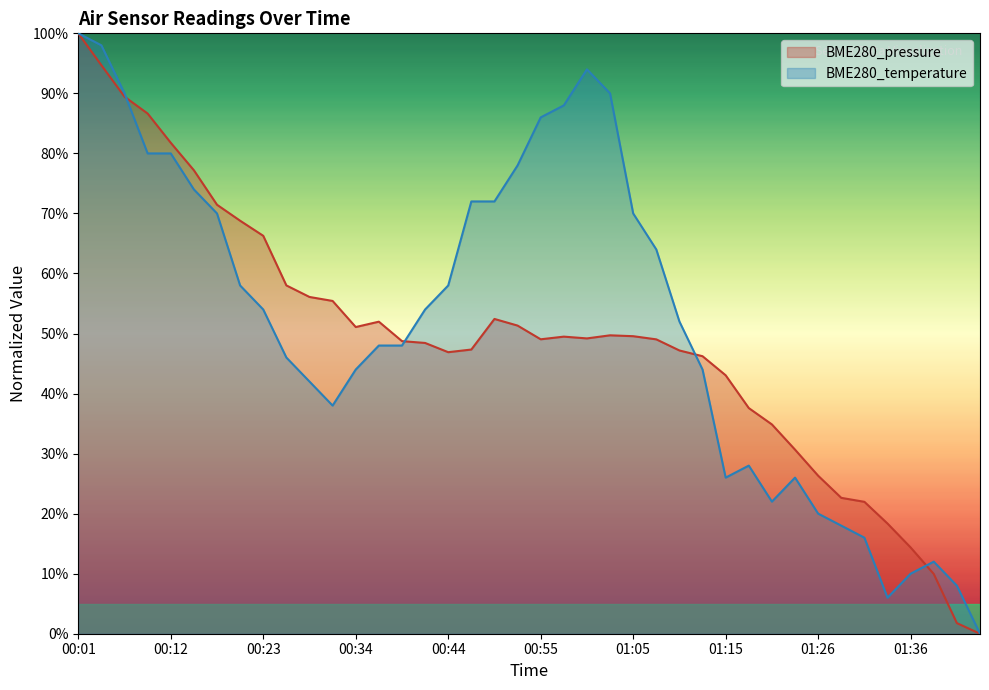

What is the label of the 13th point from the left?

00:34